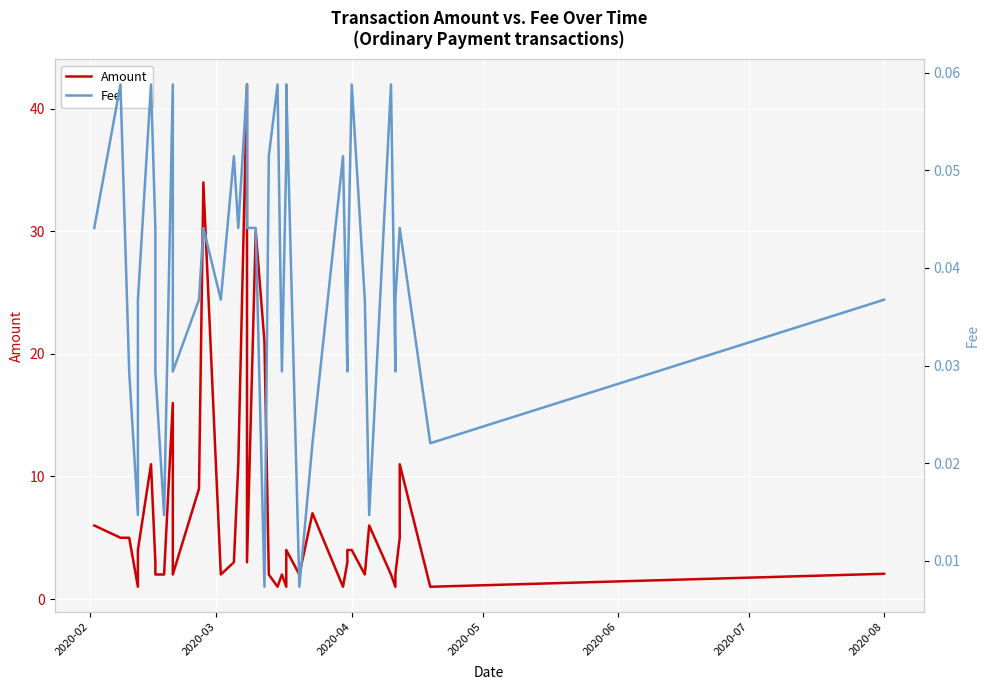

At how many categories does at least one series exceed 5?

12